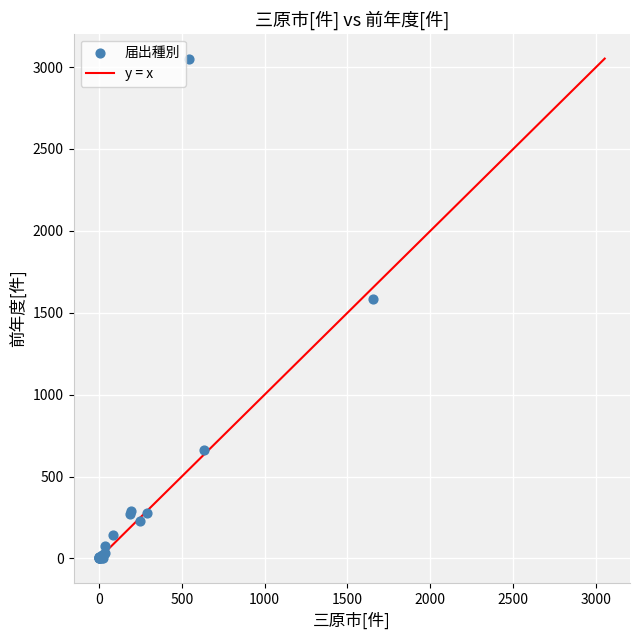

What Y value in the scatter plot is closest to 1526?

1584